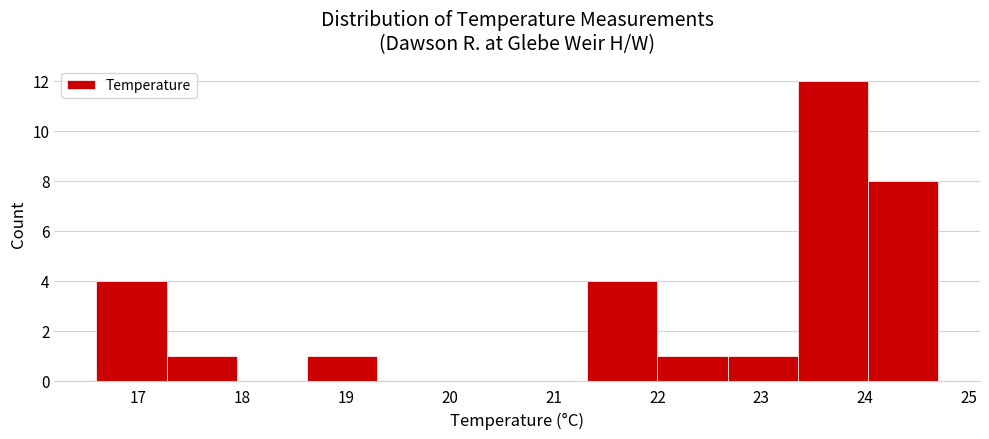

Reading left to right, transcribe this chart: for each bar, give the range it covers on the x-axis and its height. Neither the bar edges nor the heights are printed on the chart, so give them approximately, as read against the axes.

16.6 to 17.3: 4
17.3 to 18.0: 1
18.0 to 18.6: 0
18.6 to 19.3: 1
19.3 to 20.0: 0
20.0 to 20.7: 0
20.7 to 21.3: 0
21.3 to 22.0: 4
22.0 to 22.7: 1
22.7 to 23.4: 1
23.4 to 24.0: 12
24.0 to 24.7: 8